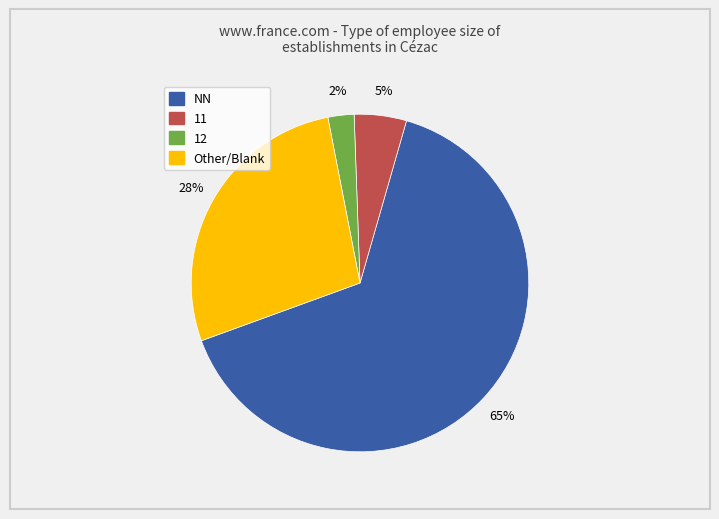

To the nearest percent, what is the average slice percentage?

25%